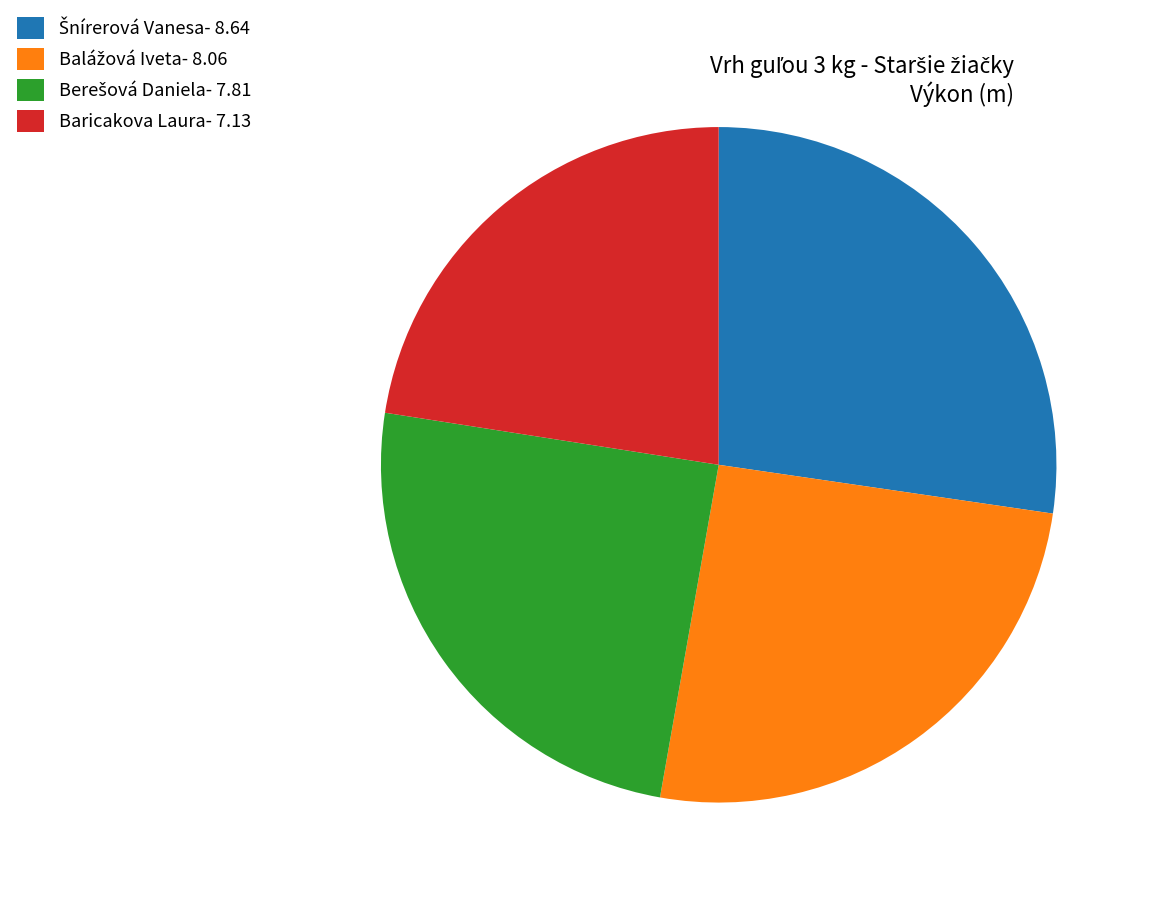

Does any single category account for the majority?

No